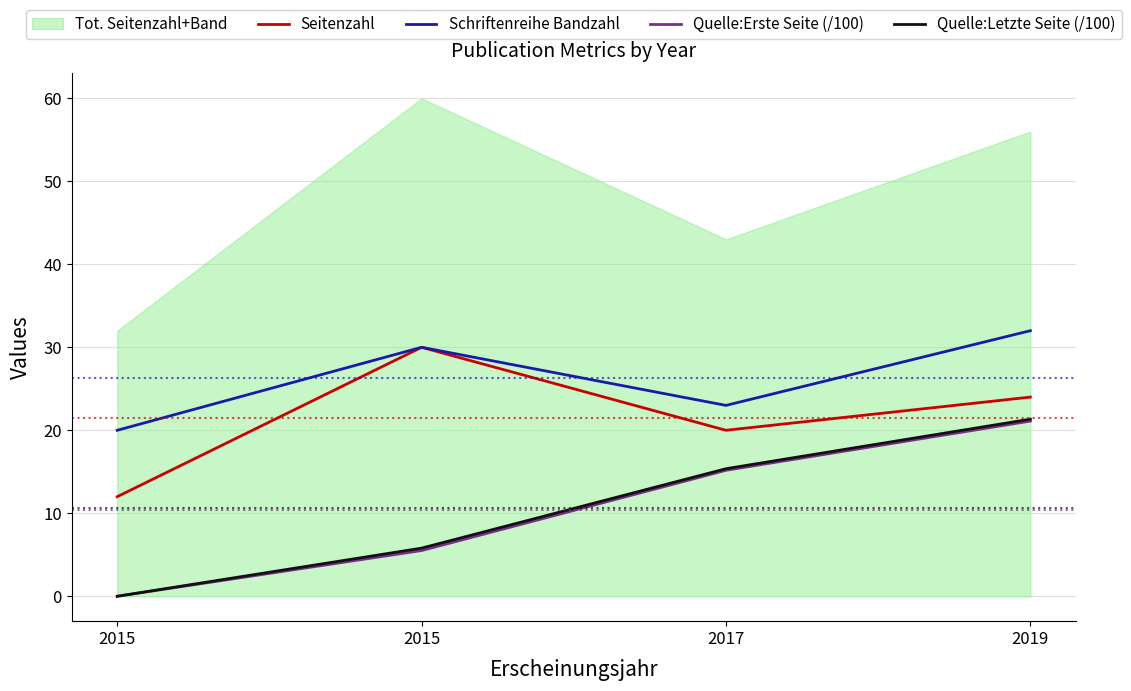

Reading right to left, extract all data points from this chart.

Seitenzahl: 24.0	20.0	30.0	12.0
Schriftenreihe Bandzahl: 32.0	23.0	30.0	20.0
Quelle:Erste Seite (/100): 21.1	15.2	5.5	0.0
Quelle:Letzte Seite (/100): 21.3	15.4	5.8	0.0